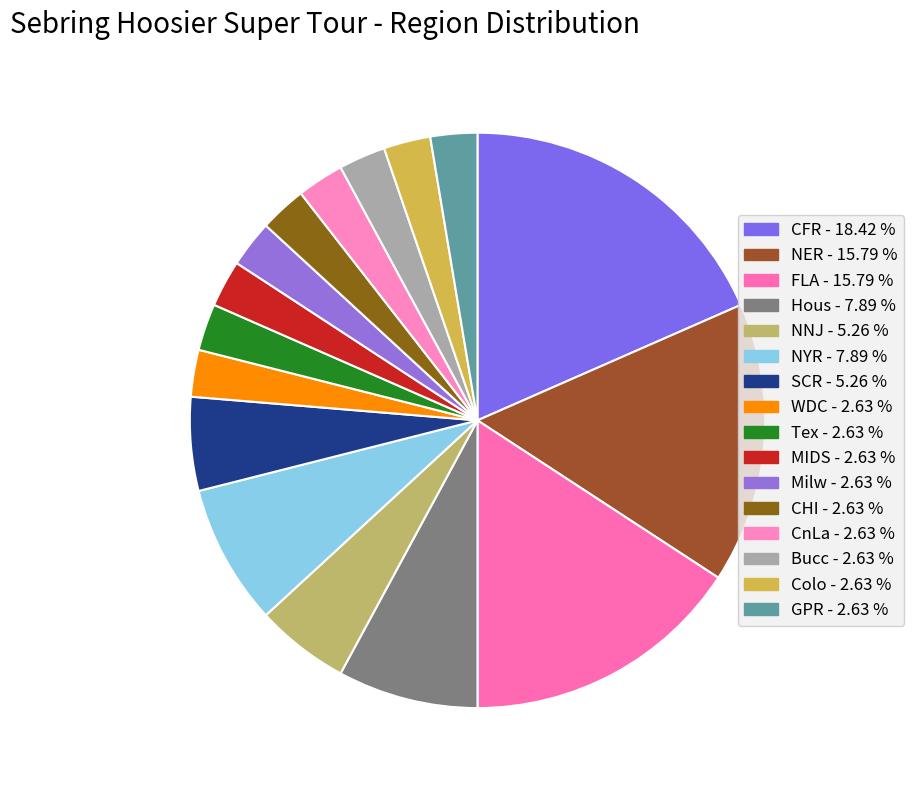

Does NYR account for over 50% of the chart?

No